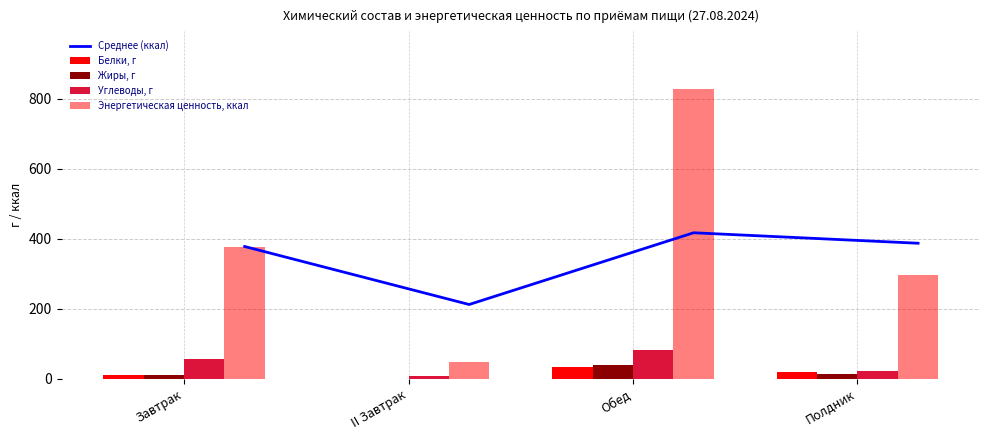

At which label does Энергетическая ценность, ккал reach its peak?

Обед